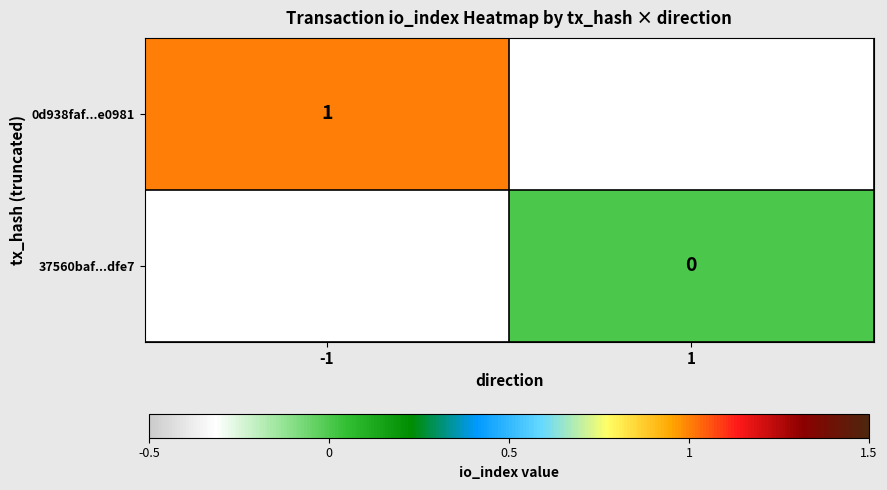

At which label is 0d938faf...e0981 closest to 1?

-1